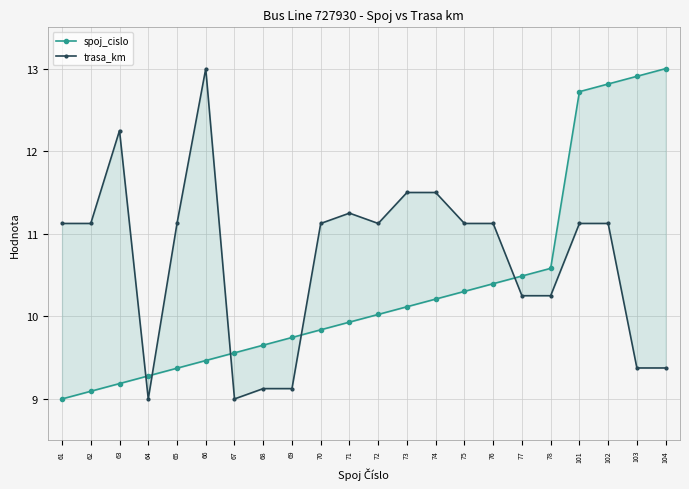

In trasa_km, how many points are lower than both neighbors (excluding endpoints)?

3